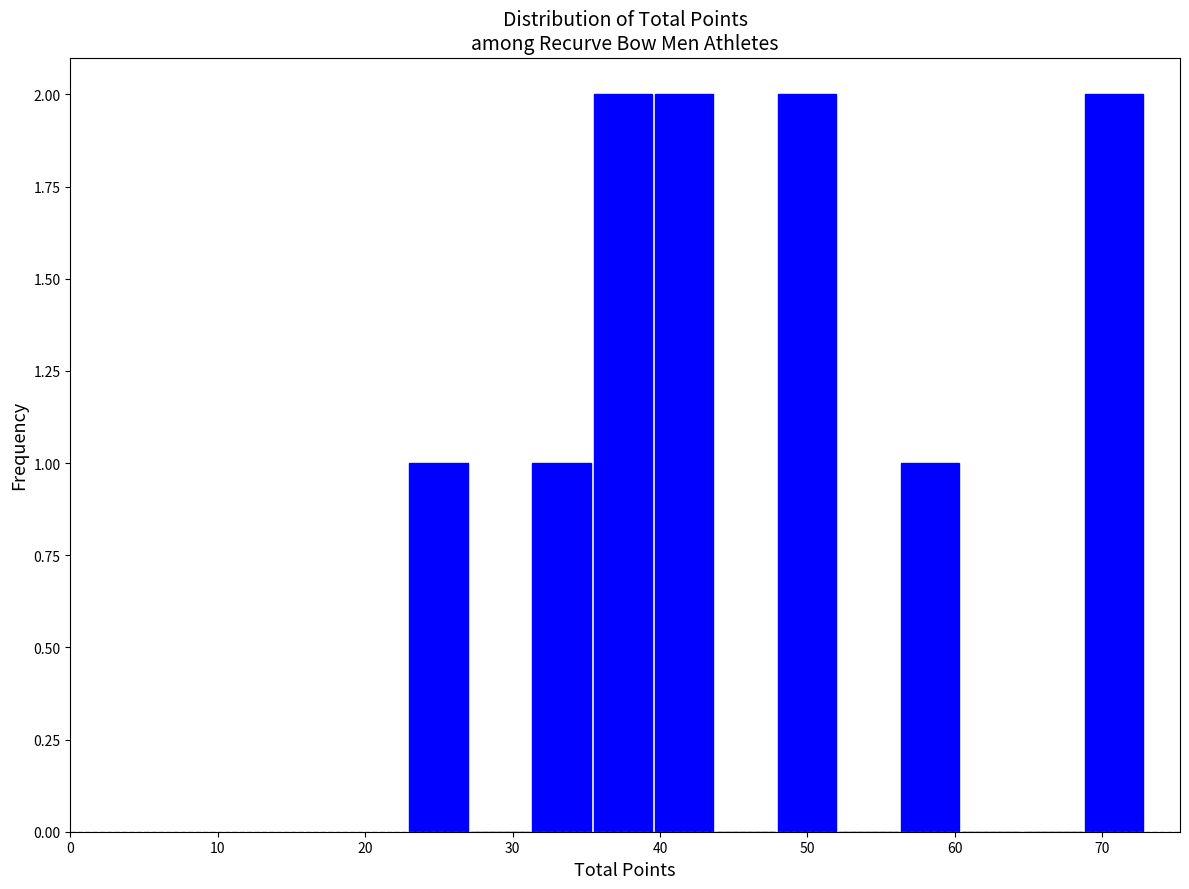

How tall is the bar that spans 36 to 40 on the x-axis? Neither the bar edges nor the heights are printed on the chart, so give them approximately, as read against the axes.

2